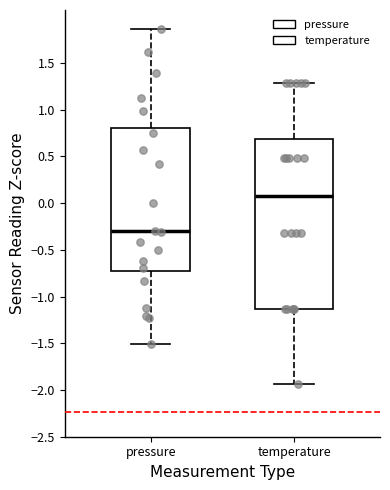

Reading left to right, transcribe this box plot: for each box, give where its median line is, the range the box spans, and where its two whiskers end, as read against the y-axis. The values are not printed on the chart, so give them approximately, as read against the axis.

pressure: median -0.30, box -0.75 to 0.80, whiskers -1.50 to 1.85
temperature: median 0.10, box -1.15 to 0.70, whiskers -1.95 to 1.30